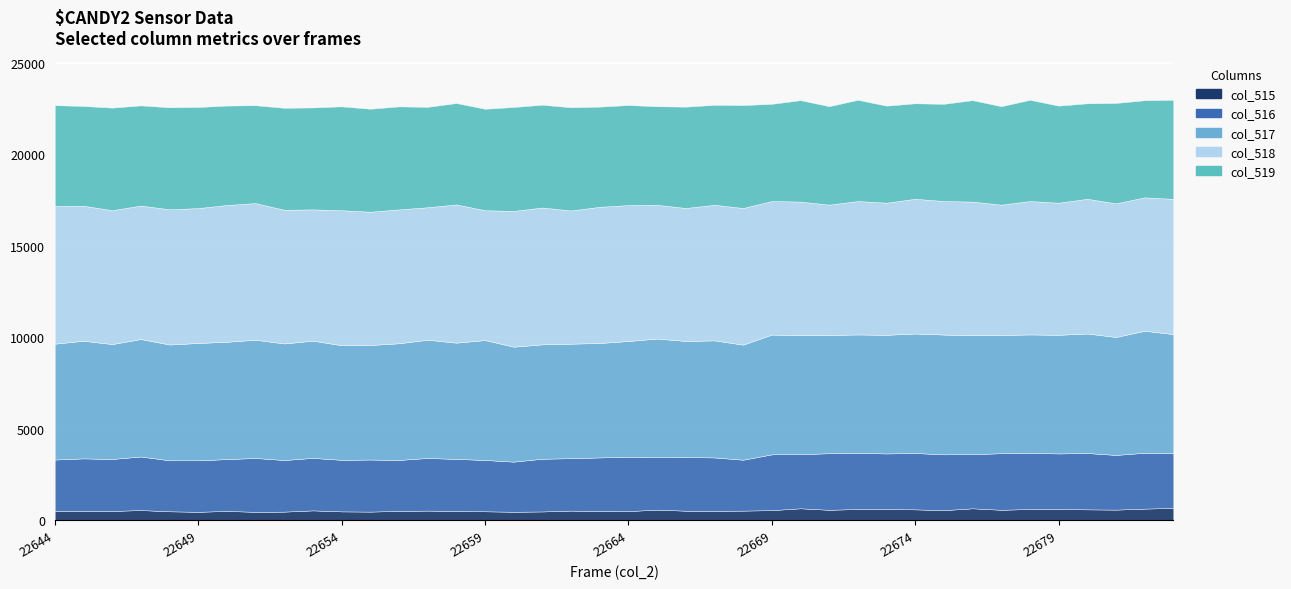

True or false: col_516 has a value of 1857 at 22658.

False